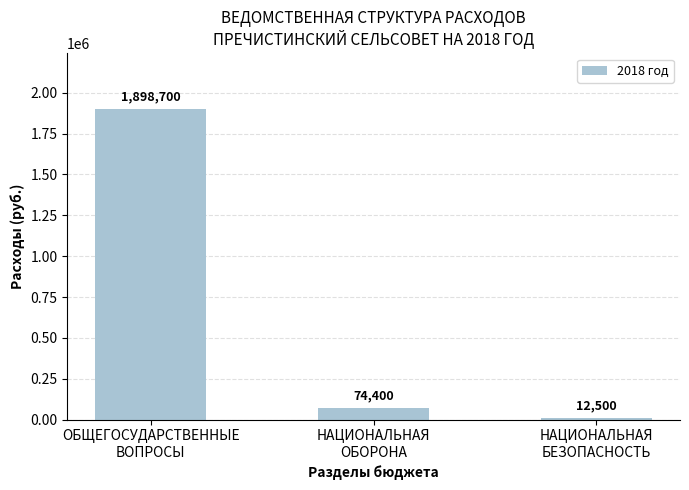

What is the smallest value displayed?

12500.0